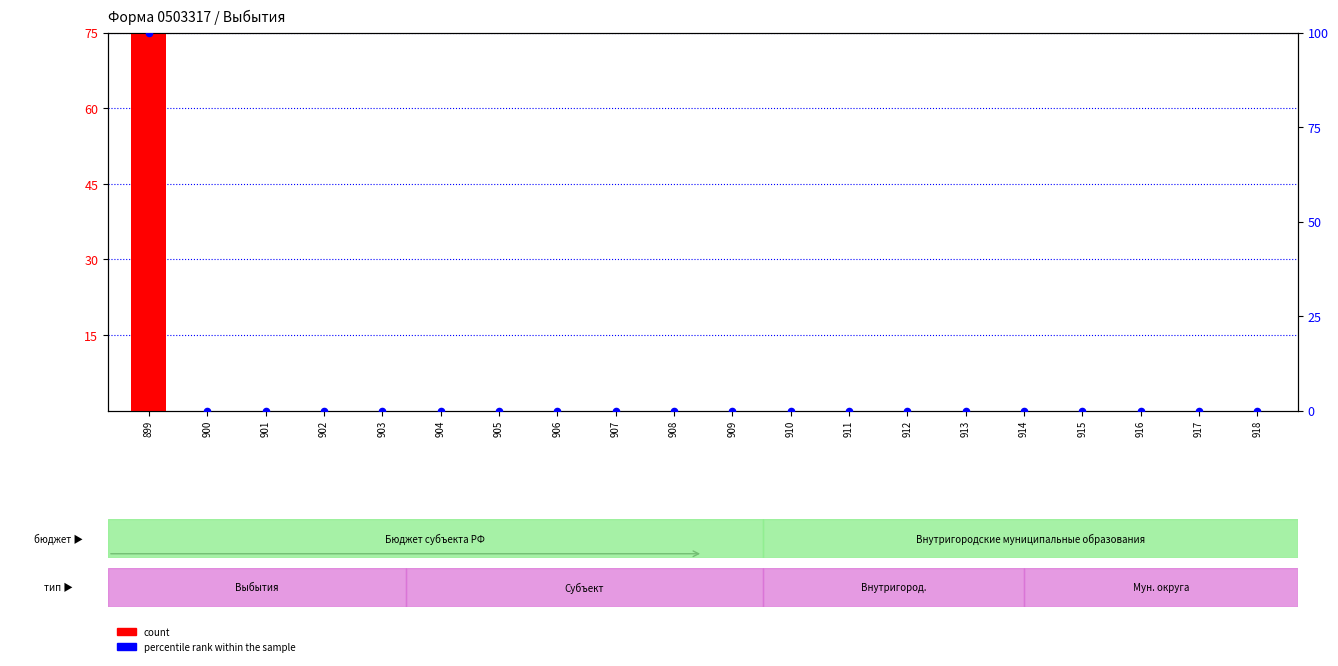

Which series reaches the minimum Y coordinate?

count